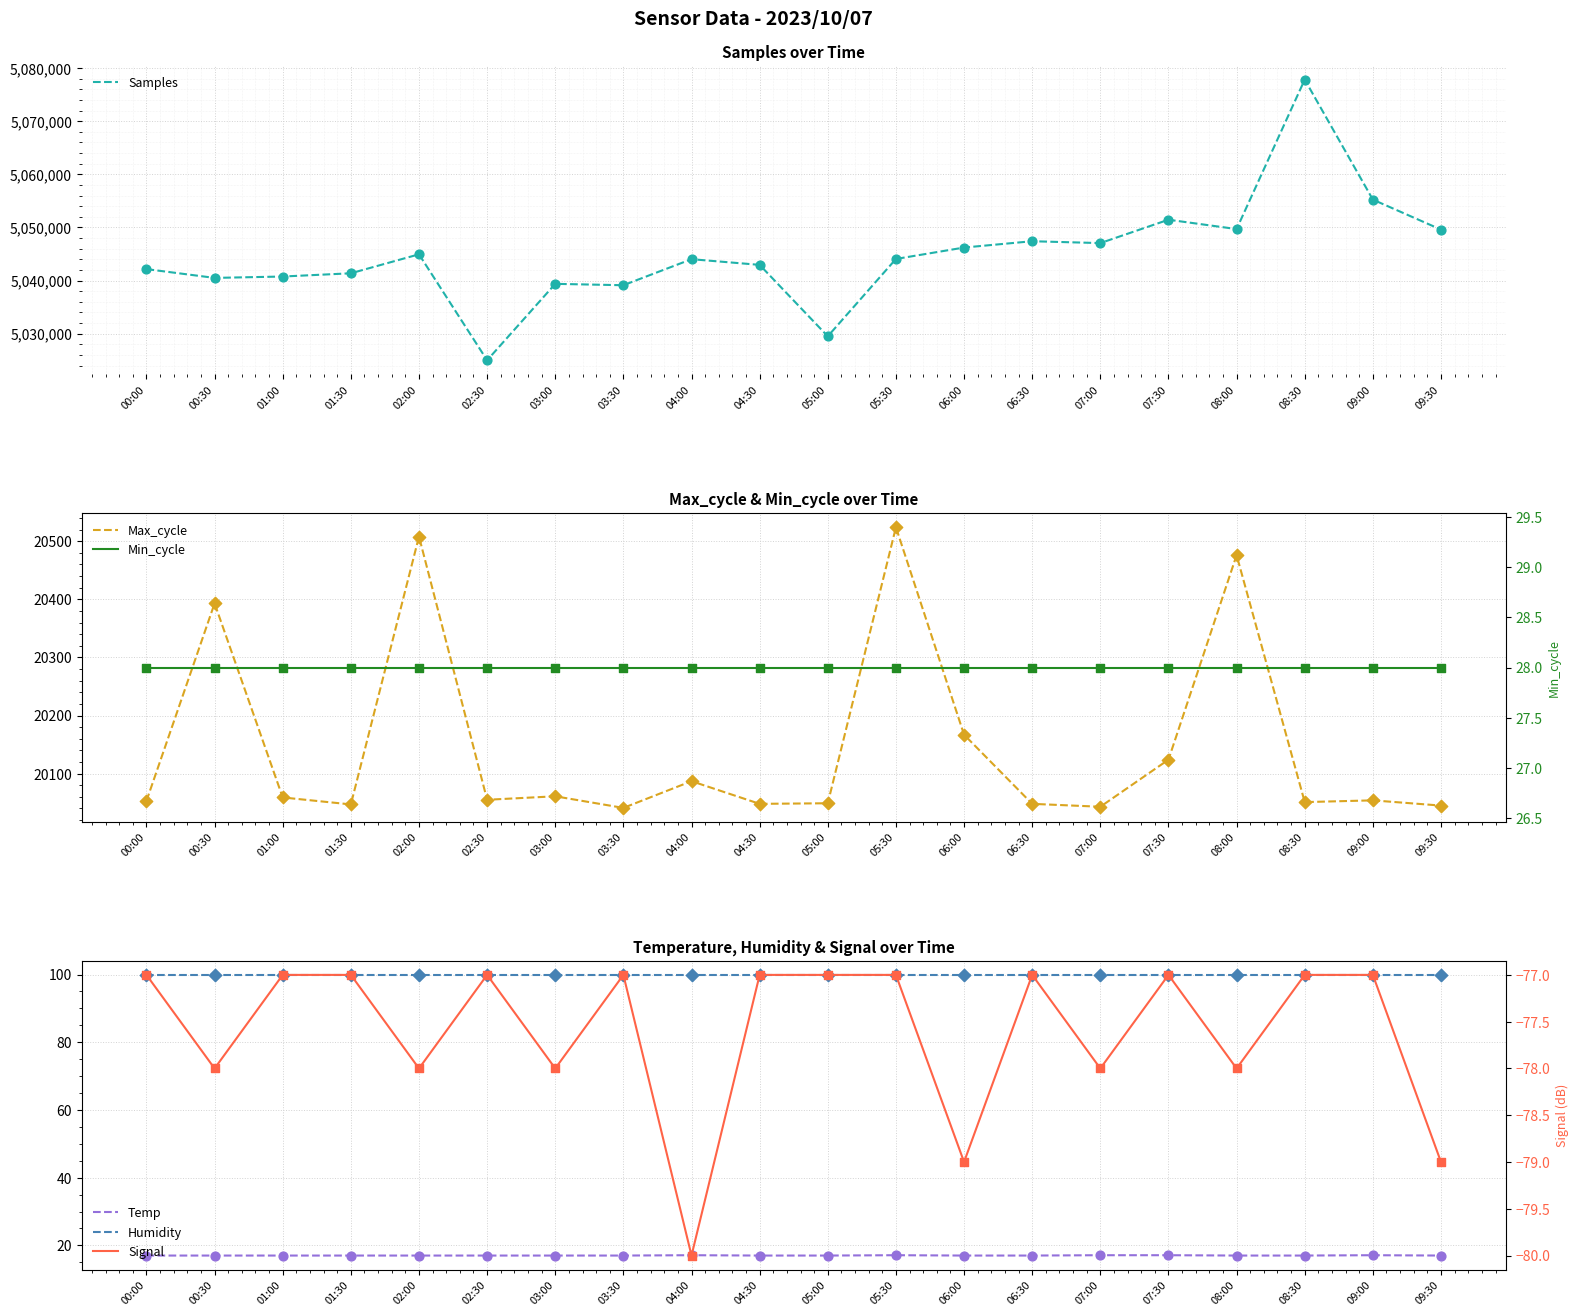

At how many categories does at least one series exceed 2074715?

20